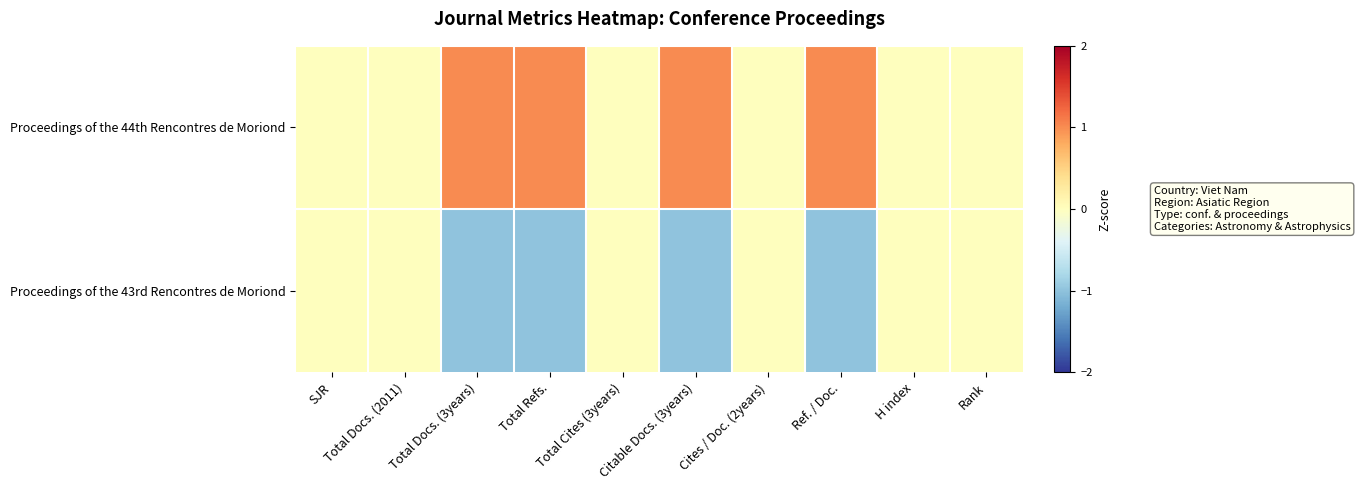

What is the spread (max minus min) of values at Citable Docs. (3years)?

2